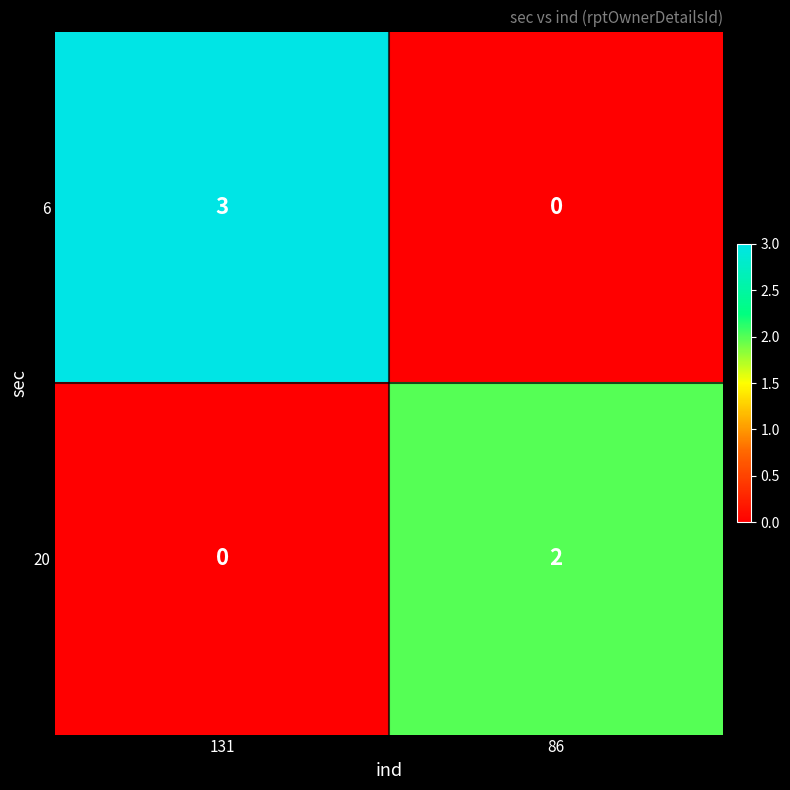

Rank the series by their maximum value, from lowest to highest.

20, 6